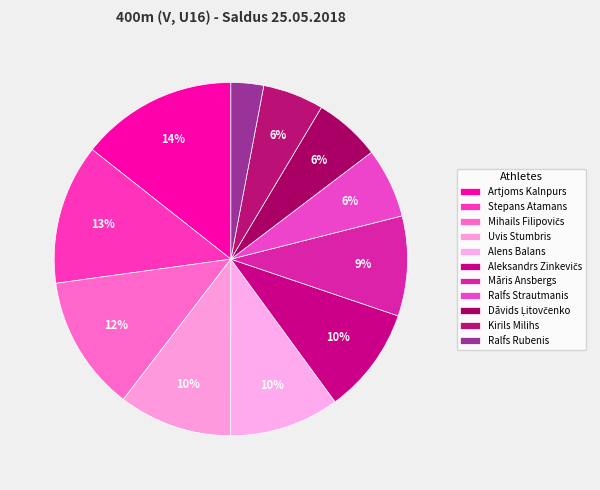

What percentage is the Aleksandrs Zinkevičs slice, to the nearest percent?

10%